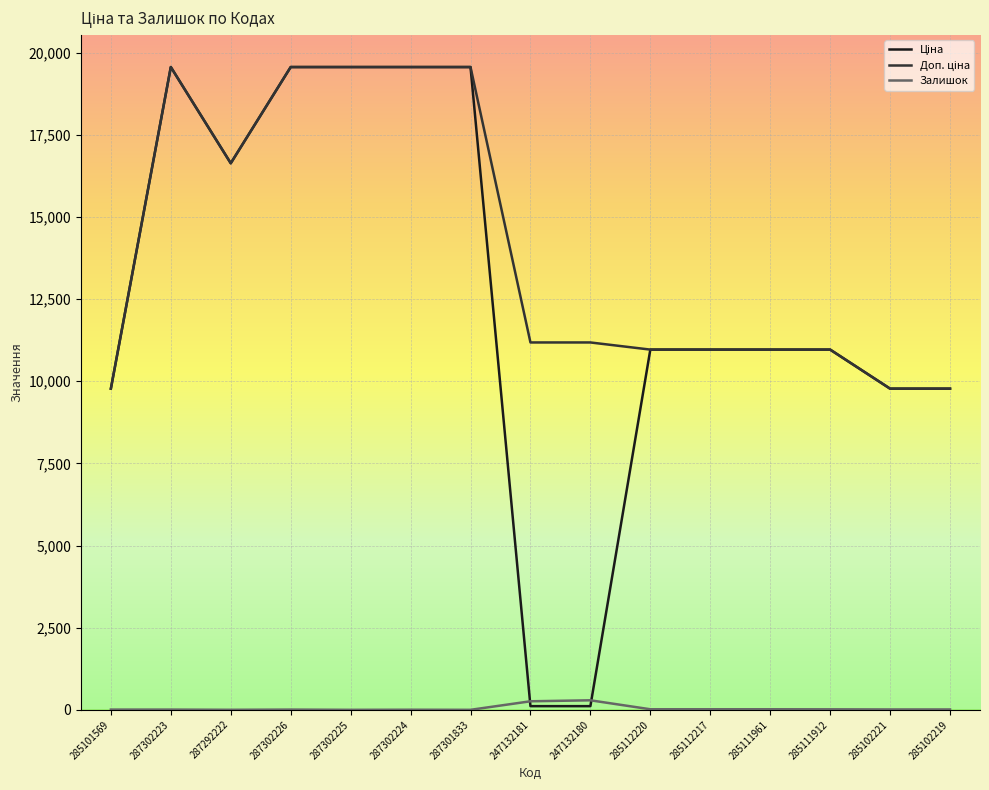

What is the maximum value shown in the chart?

19564.9